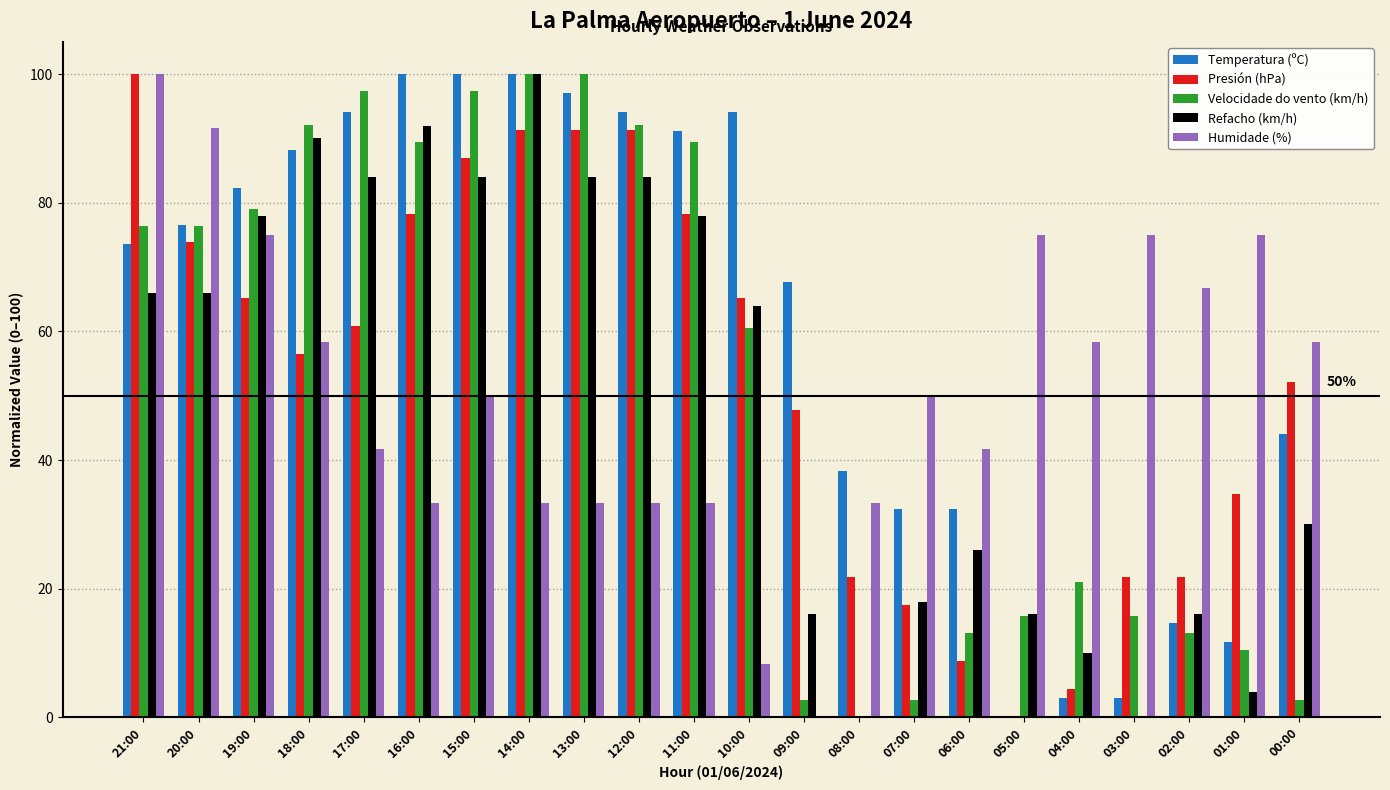

Which series has the largest total across all categories?

Temperatura (ºC)